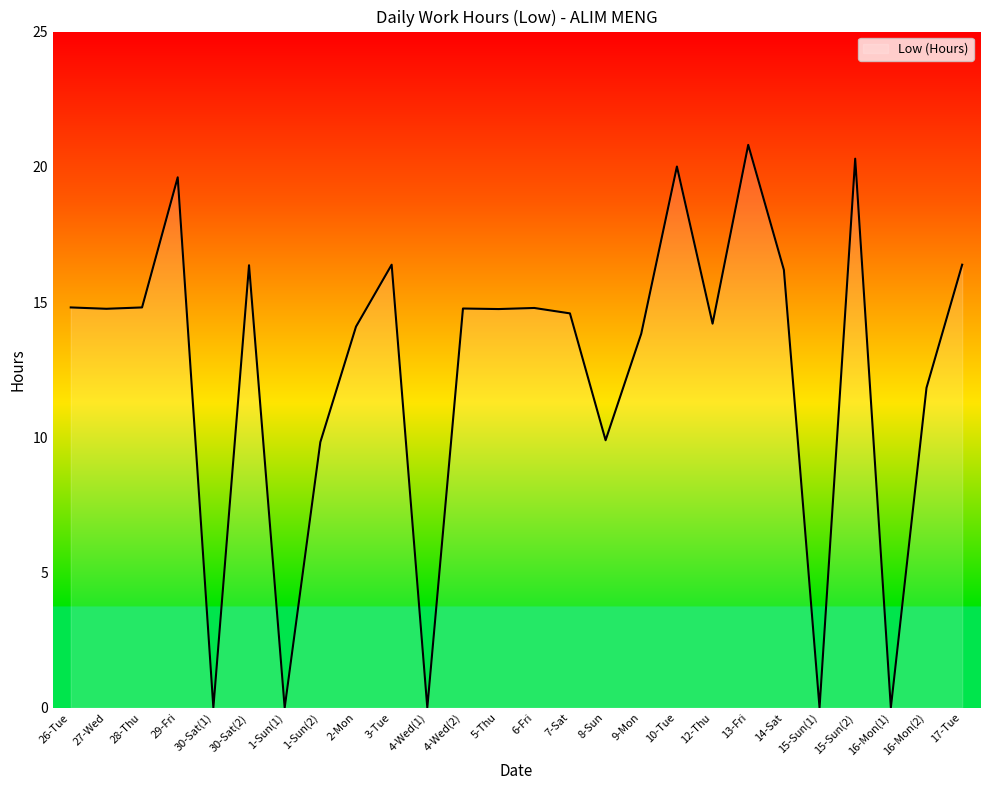

How many categories are shown in the chart?

26